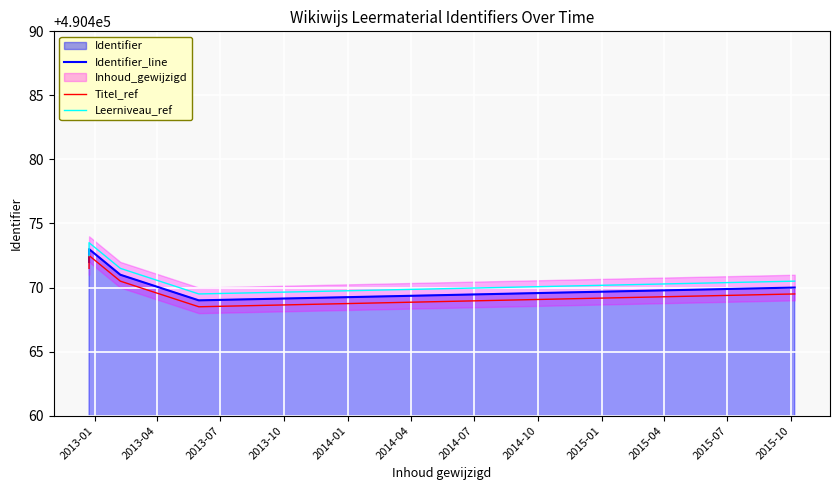

True or false: Identifier_line has more than 1 points higher than both neighbors.

False